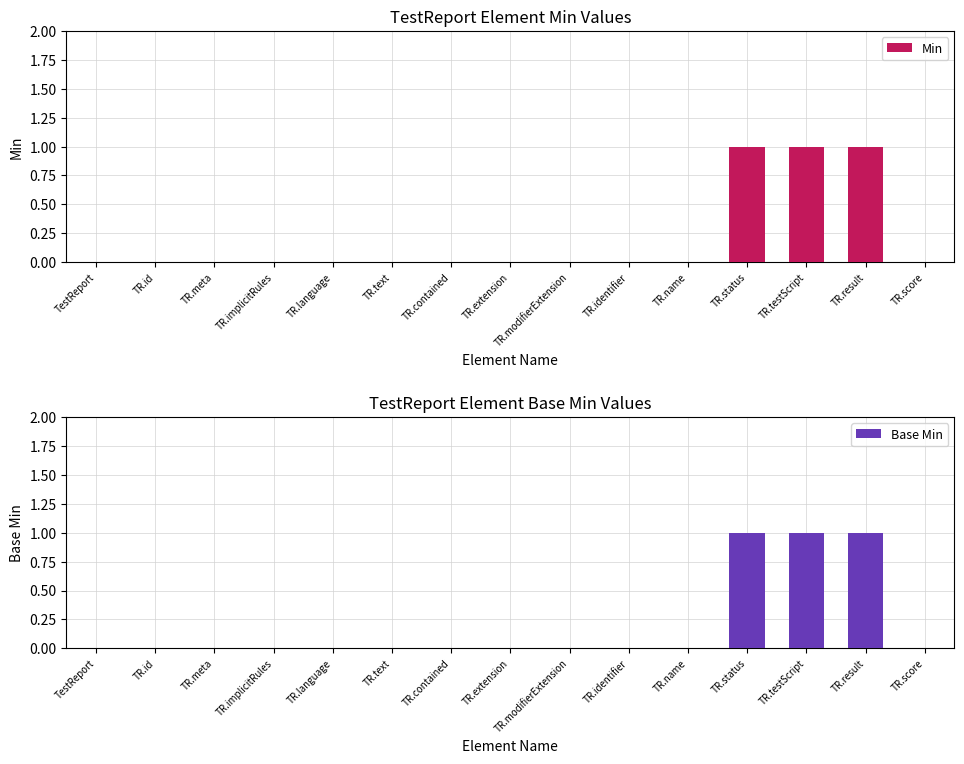

Reading left to right, list all the values displayed in this chart.

Min: TestReport=0	TR.id=0	TR.meta=0	TR.implicitRules=0	TR.language=0	TR.text=0	TR.contained=0	TR.extension=0	TR.modifierExtension=0	TR.identifier=0	TR.name=0	TR.status=1	TR.testScript=1	TR.result=1	TR.score=0
Base Min: TestReport=0	TR.id=0	TR.meta=0	TR.implicitRules=0	TR.language=0	TR.text=0	TR.contained=0	TR.extension=0	TR.modifierExtension=0	TR.identifier=0	TR.name=0	TR.status=1	TR.testScript=1	TR.result=1	TR.score=0